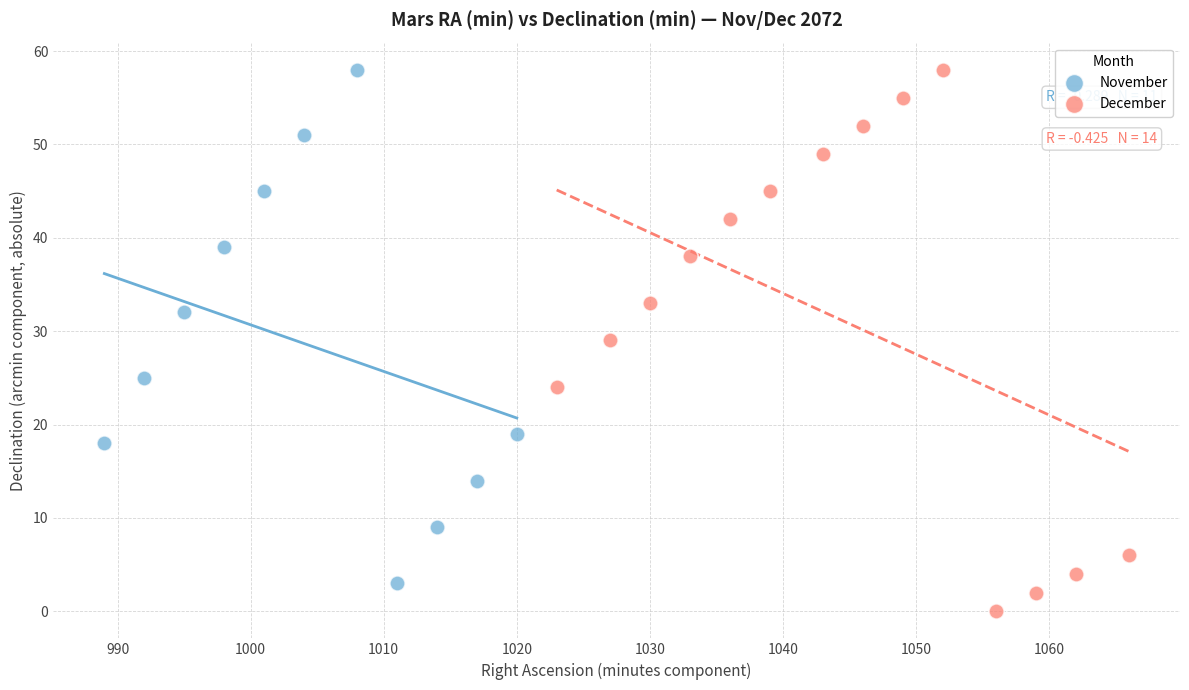

What are all the series names shown in the legend?

November, December